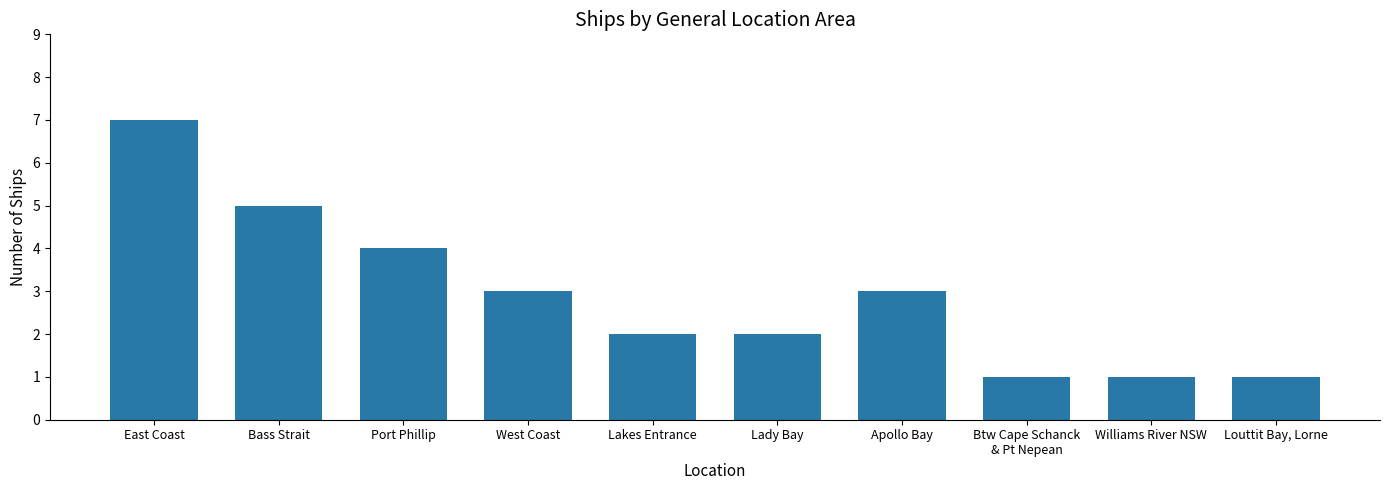

Reading right to left, what are all the values shown in this chart?

1	1	1	3	2	2	3	4	5	7